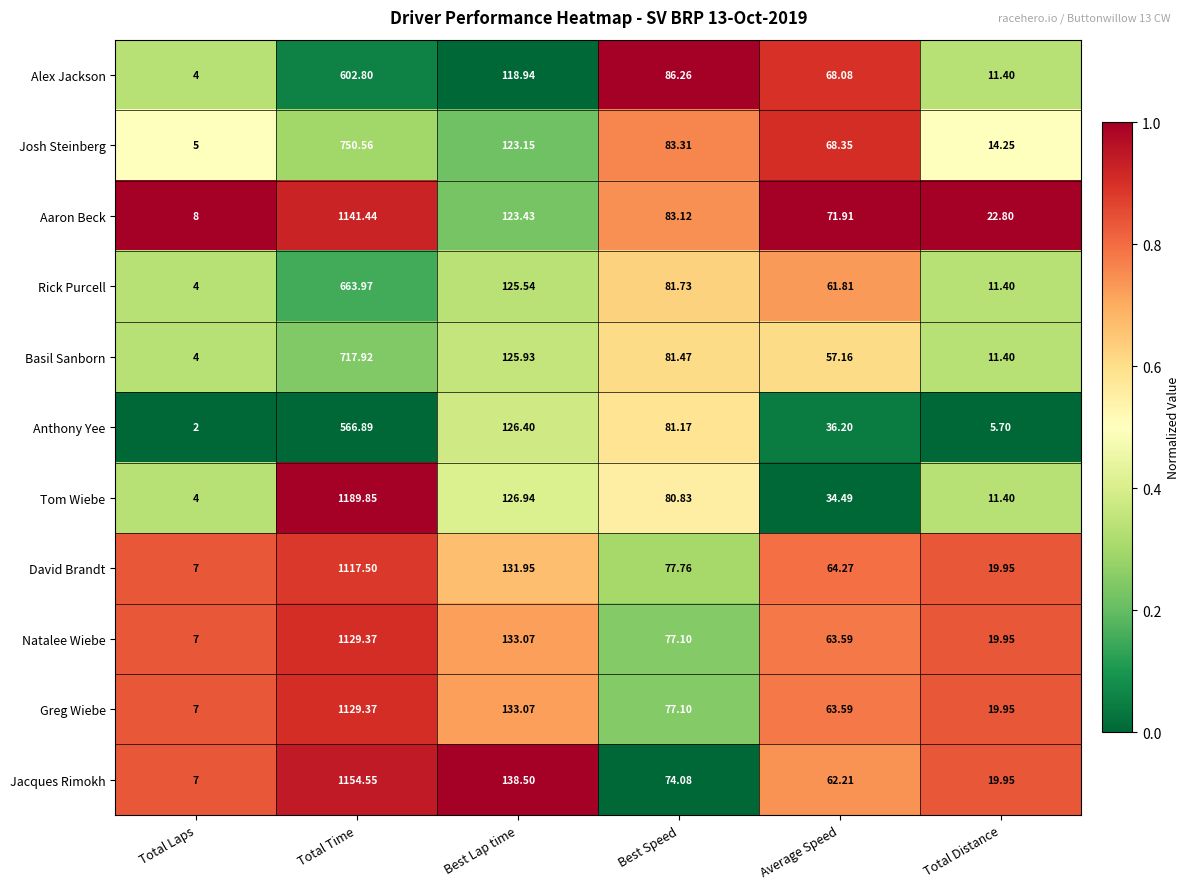

Which category has the lowest value in the Basil Sanborn series?

Total Laps